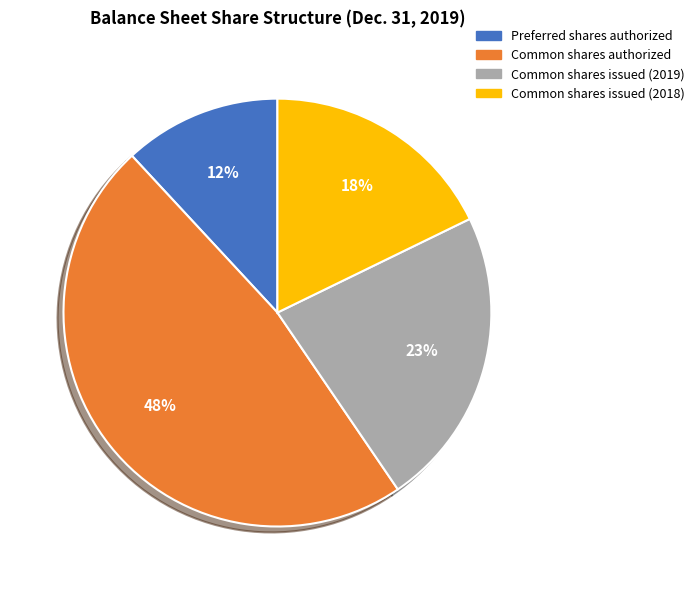

Do Common shares issued (2019) and Common shares authorized together represent more than half of the pie?

Yes